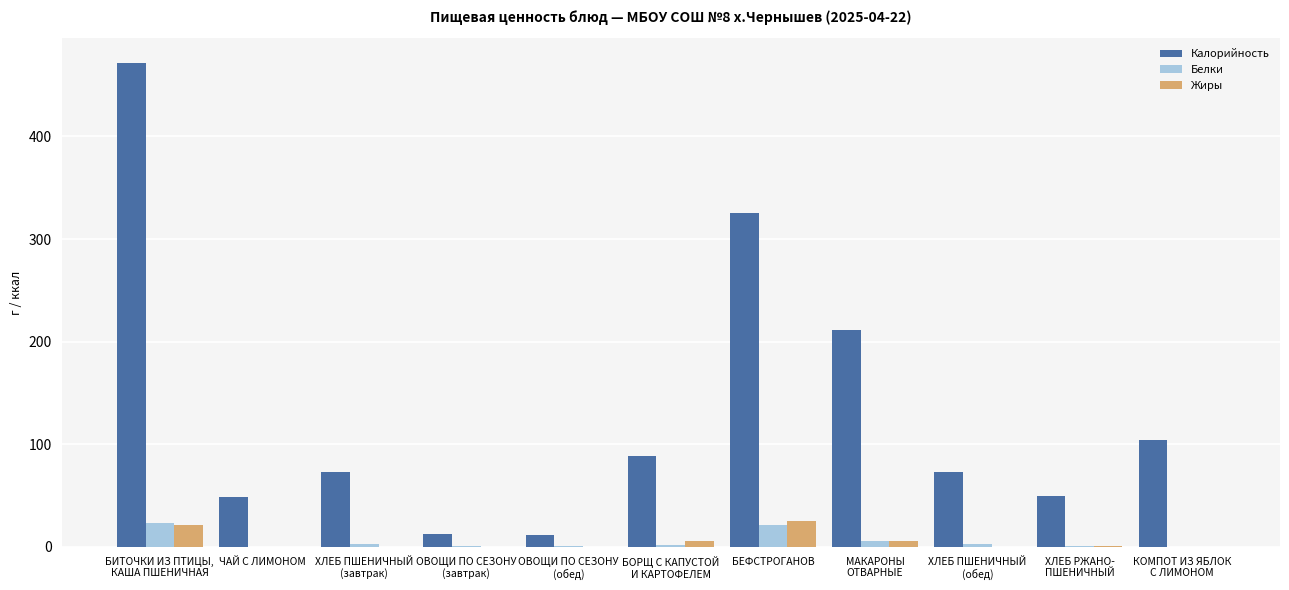

What is the greatest value displayed?

471.8